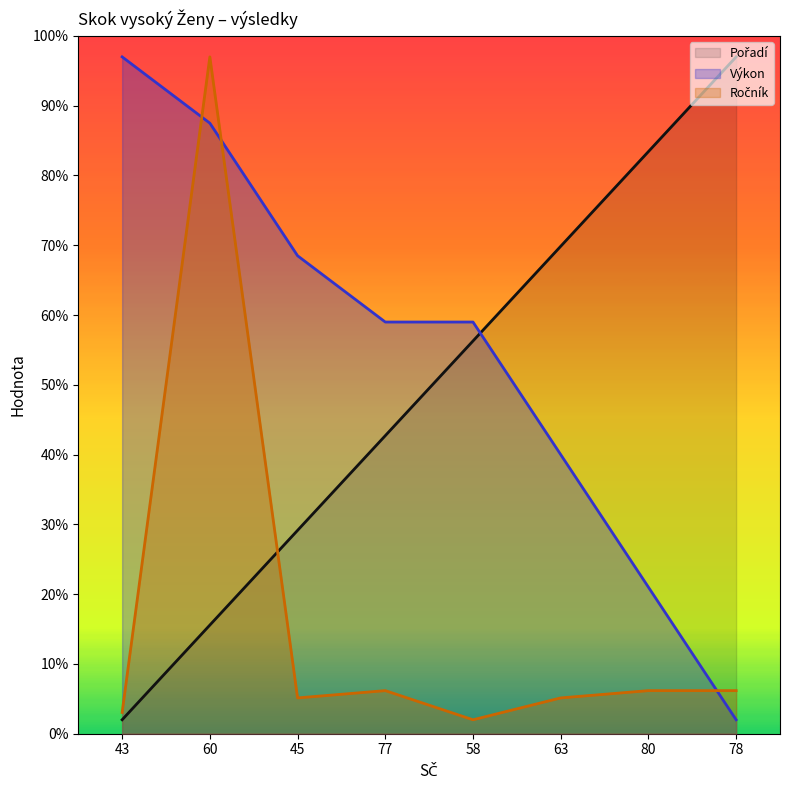

Is the value of Pořadí (line) at 58 greater than the value of Výkon (line) at 60?

No